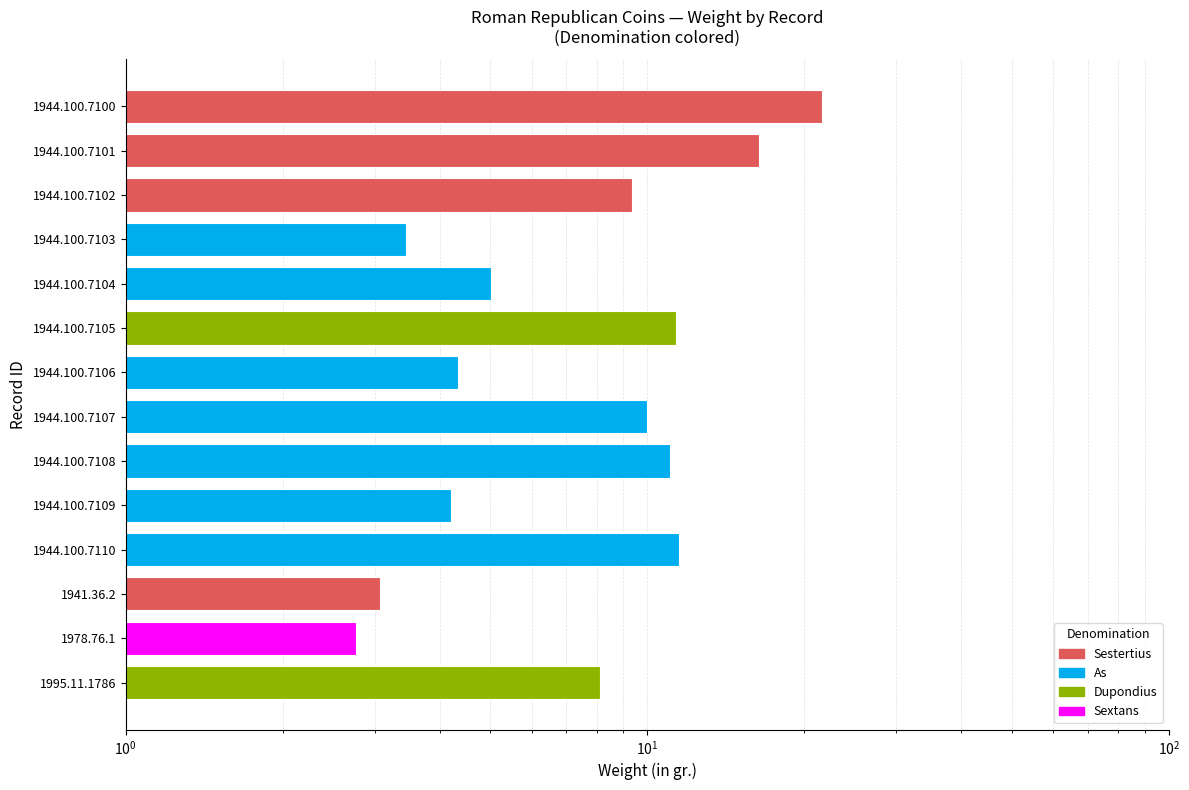

Rank the categories by value from highest to lowest.

1944.100.7100, 1944.100.7101, 1944.100.7110, 1944.100.7105, 1944.100.7108, 1944.100.7107, 1944.100.7102, 1995.11.1786, 1944.100.7104, 1944.100.7106, 1944.100.7109, 1944.100.7103, 1941.36.2, 1978.76.1